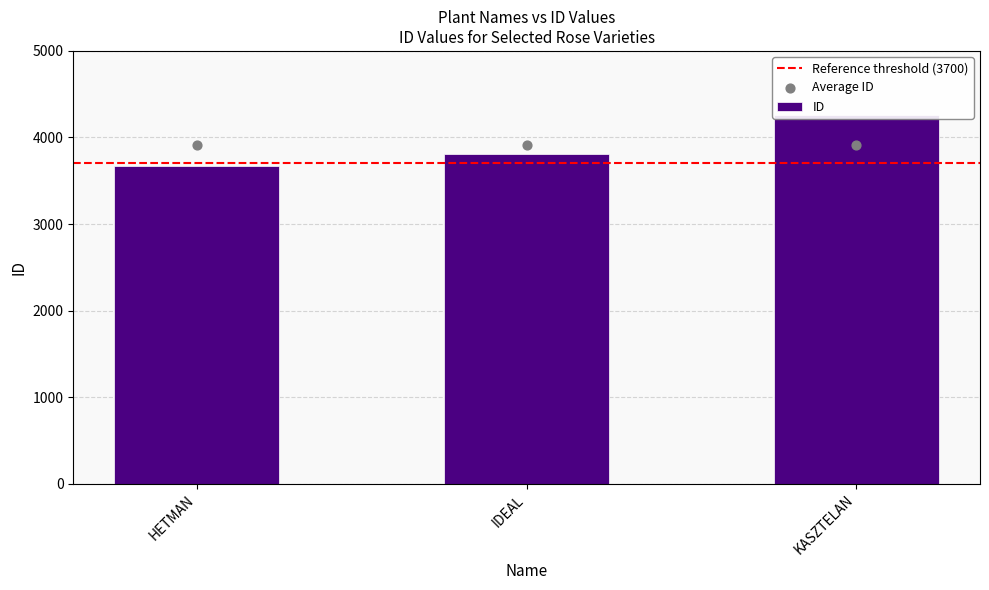

Between IDEAL and HETMAN, which is larger?

IDEAL